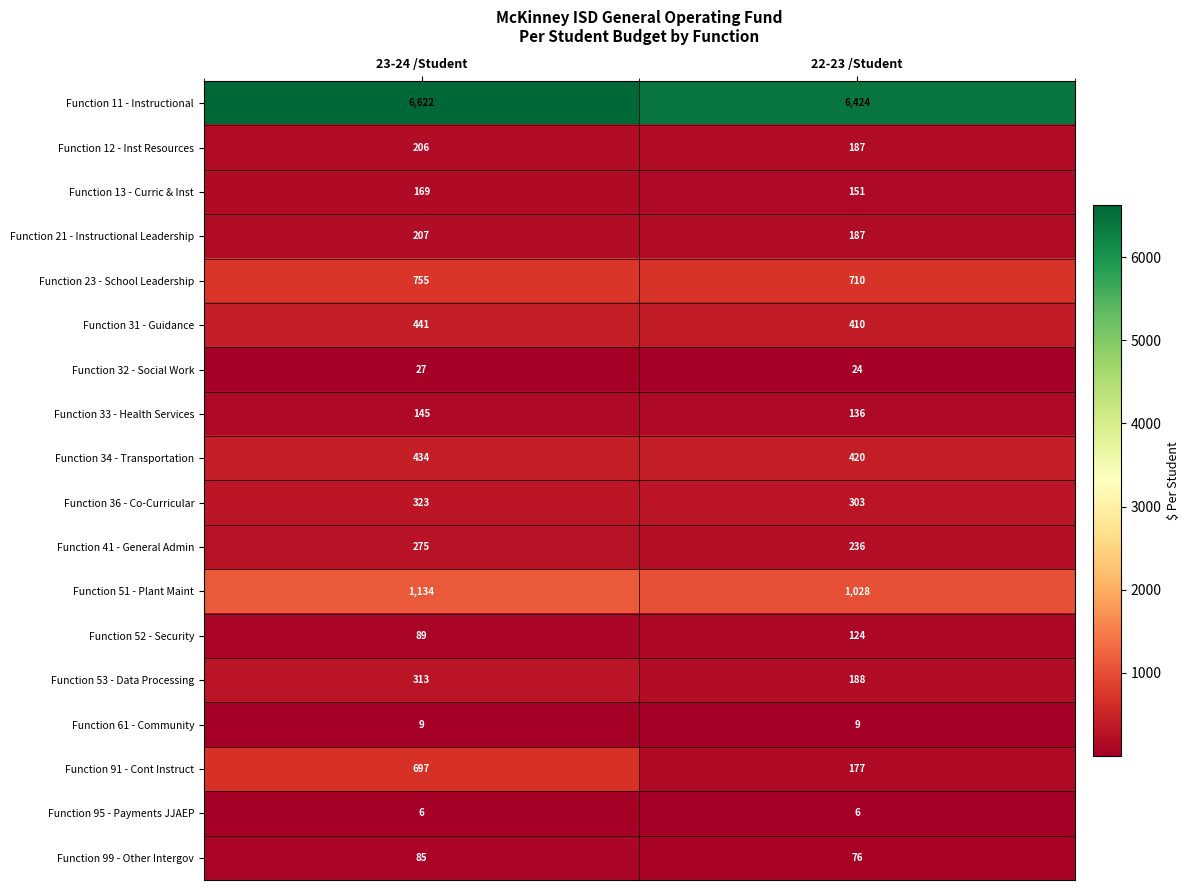

Which series has the largest total across all categories?

Function 11 - Instructional